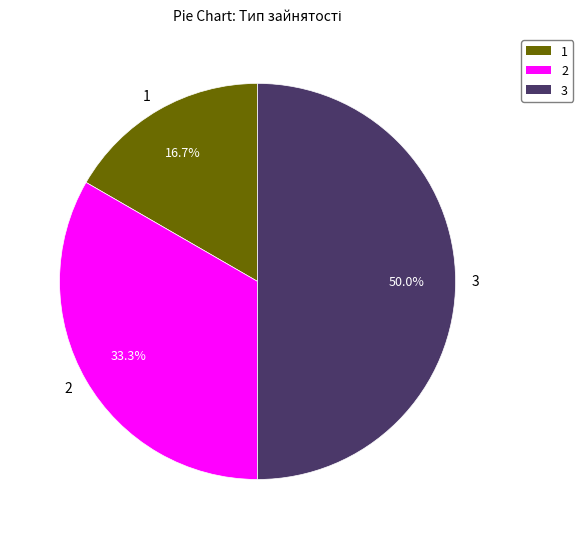

Rank the categories by value from highest to lowest.

3, 2, 1